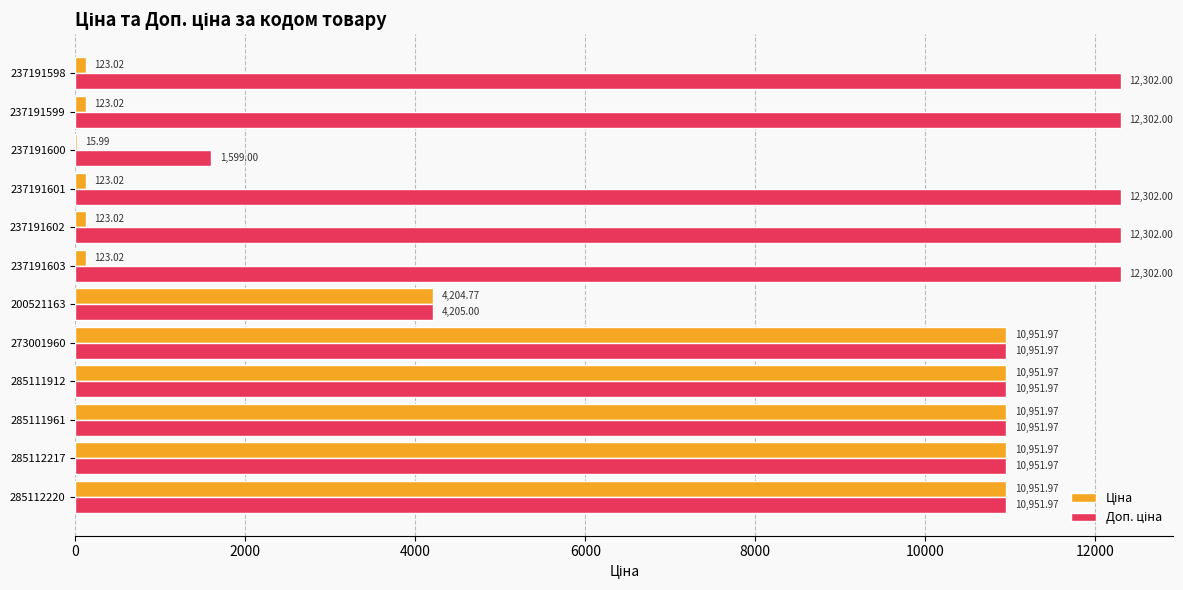

What is the total value across all series at 237191599?

12425.0